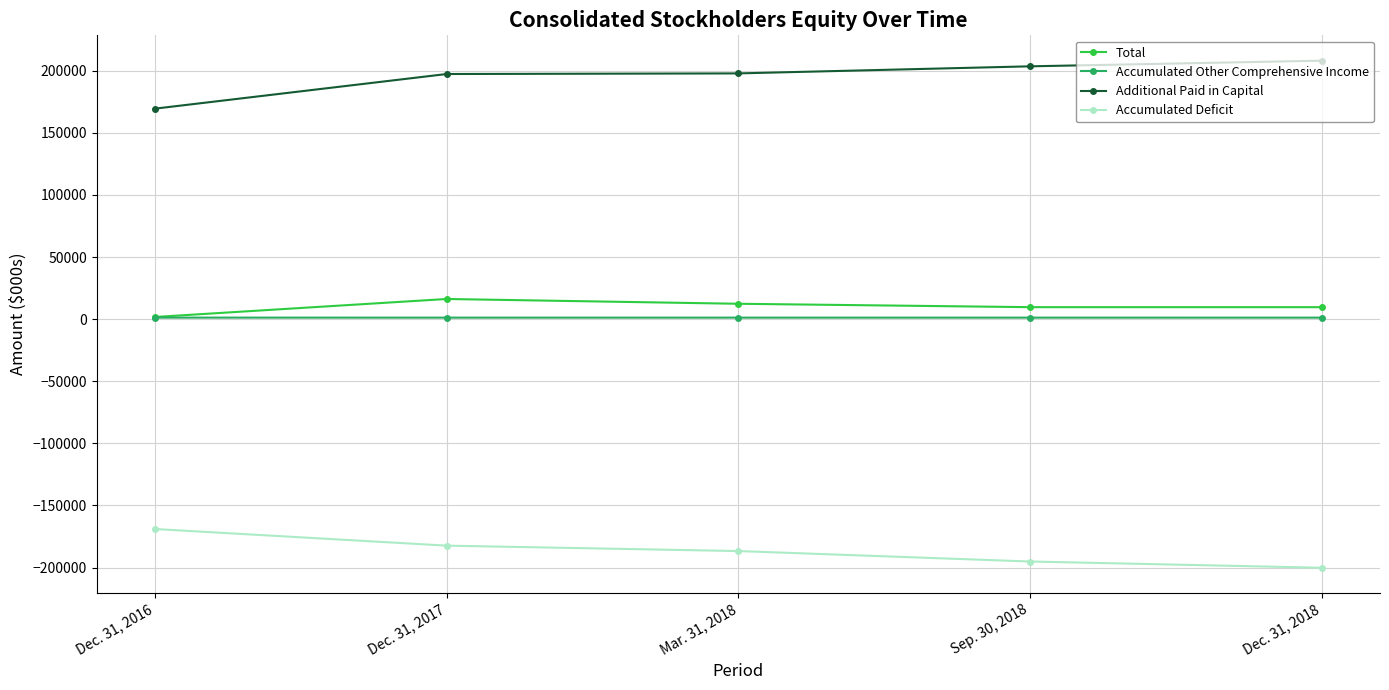

True or false: Accumulated Deficit has more than 1 points higher than both neighbors.

False